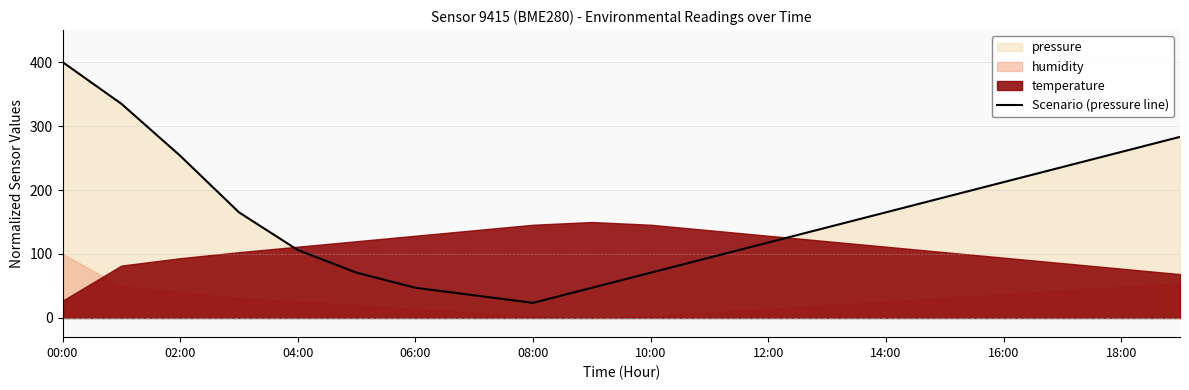

Does the chart have visible grid lines?

Yes